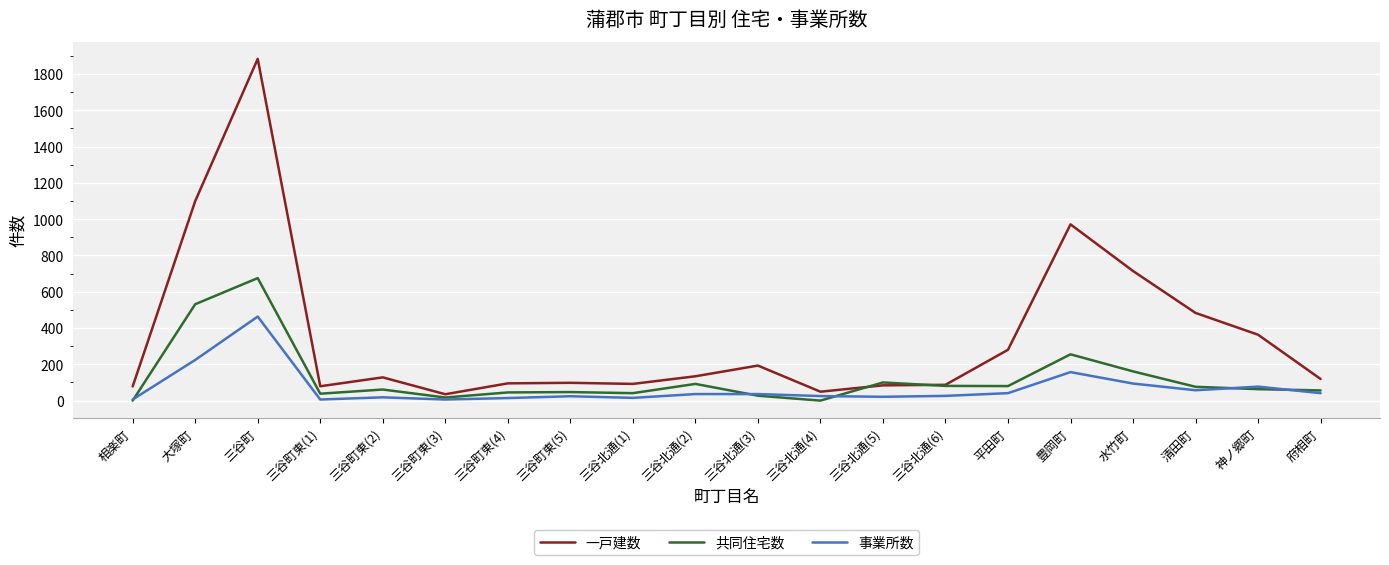

Which series has the widest spread of values?

一戸建数